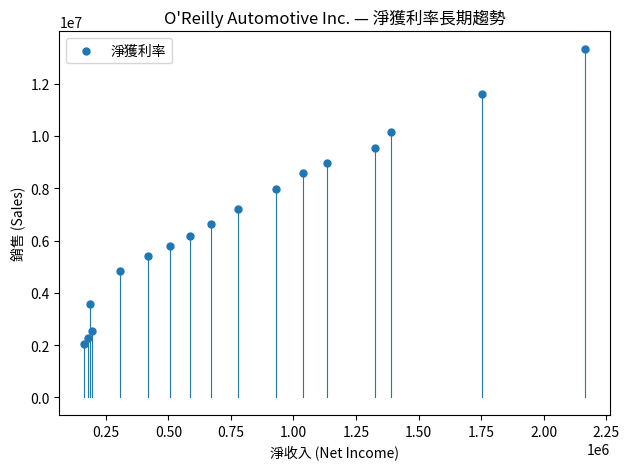

What is the range of X values (max minus min)?

2000419